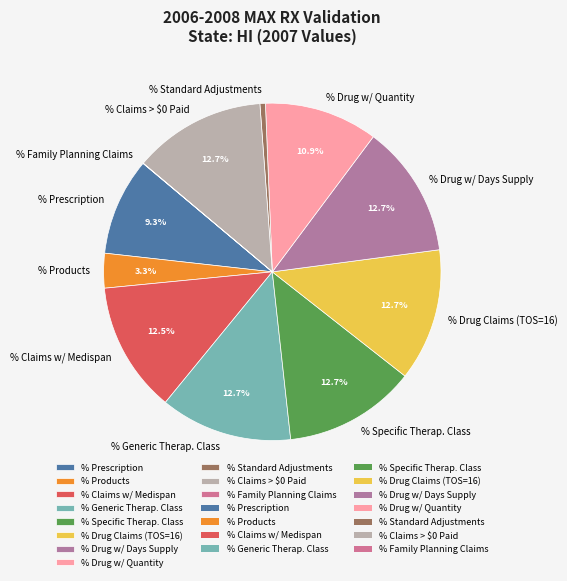

To the nearest percent, what is the average slice percentage?

9%